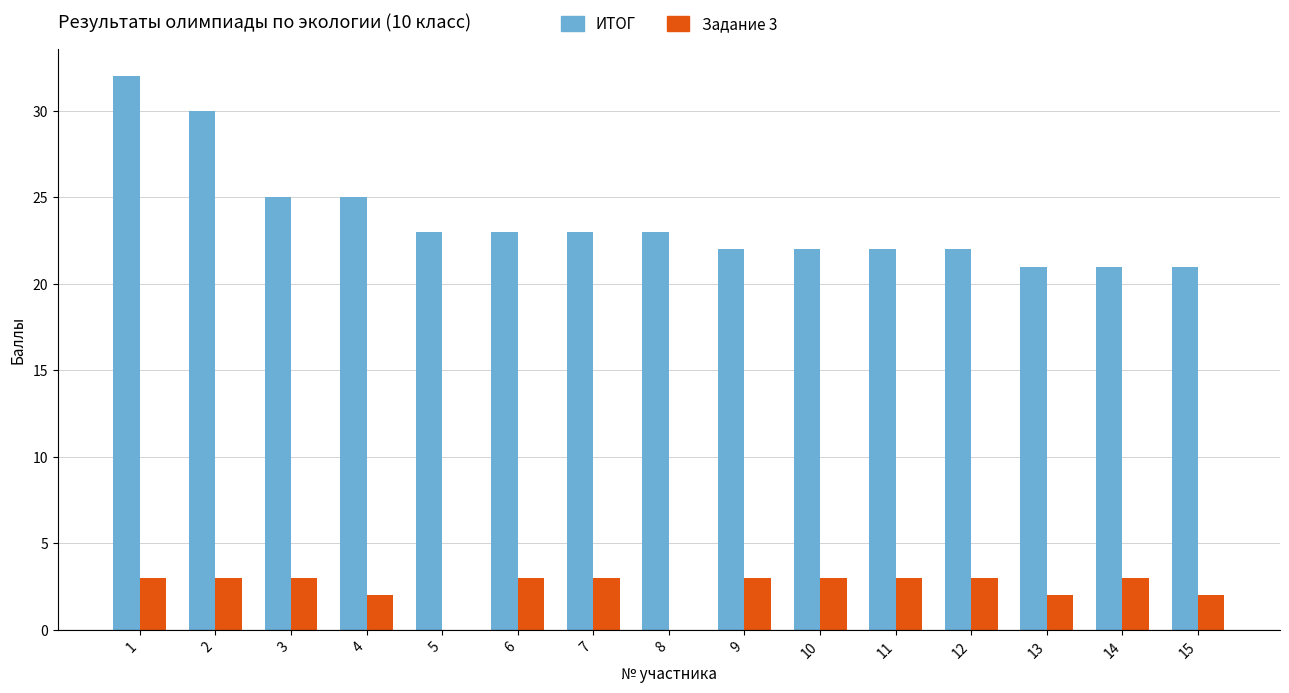

What is the maximum value shown in the chart?

32